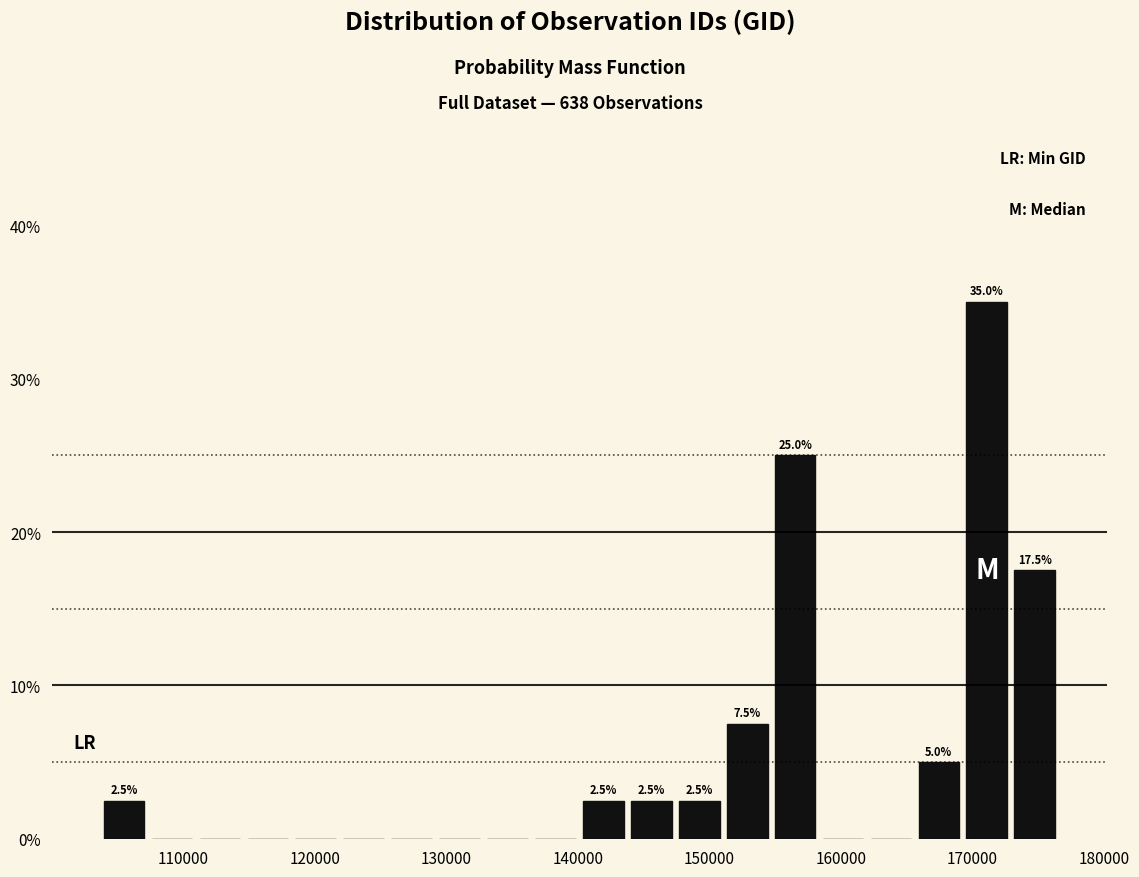

Around what value on the x-axis is the tallest bar? Give the approximate position of its centre, as read against the axis.

171000